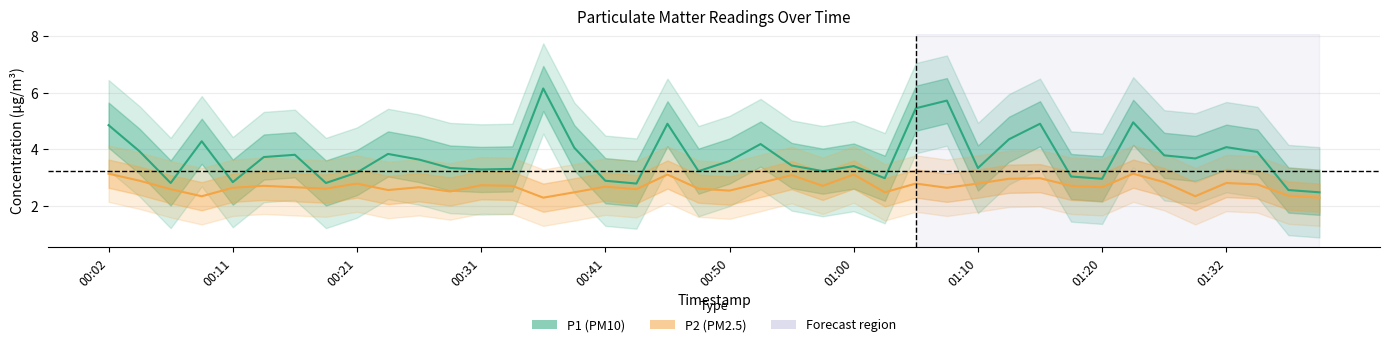

What is the lowest value of the P2 series?

2.3